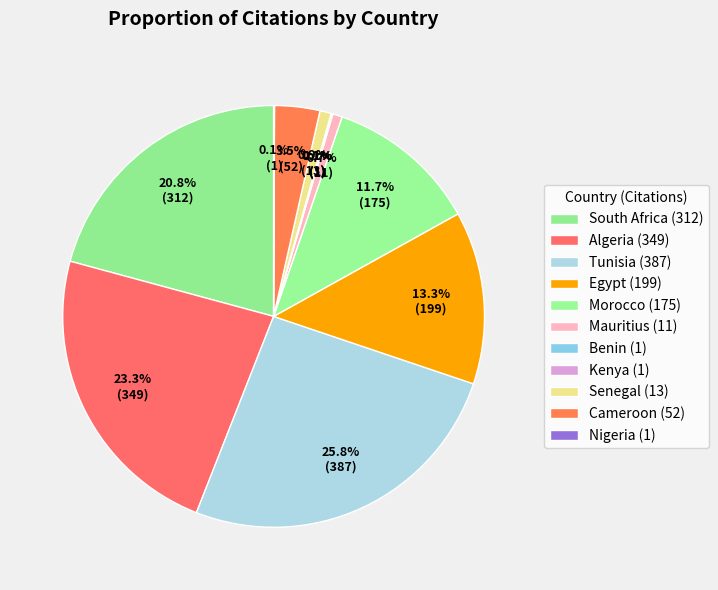

What is the largest slice in the pie chart?

Tunisia